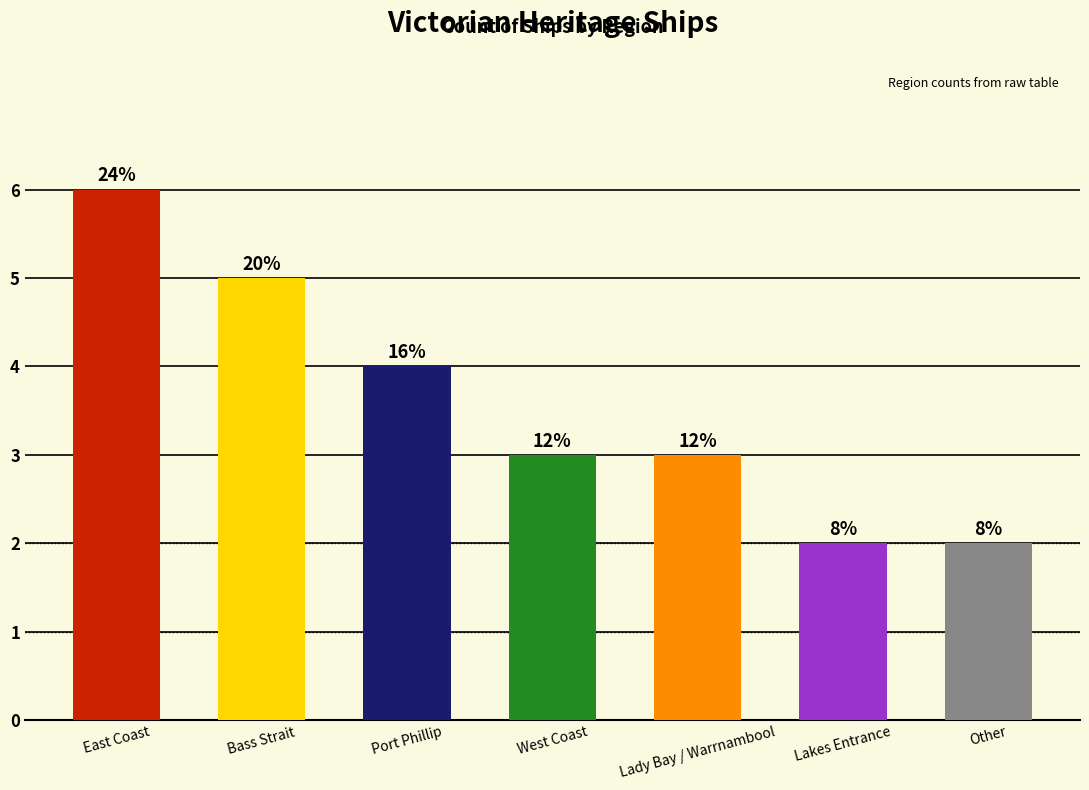

Are the bars horizontal?

No